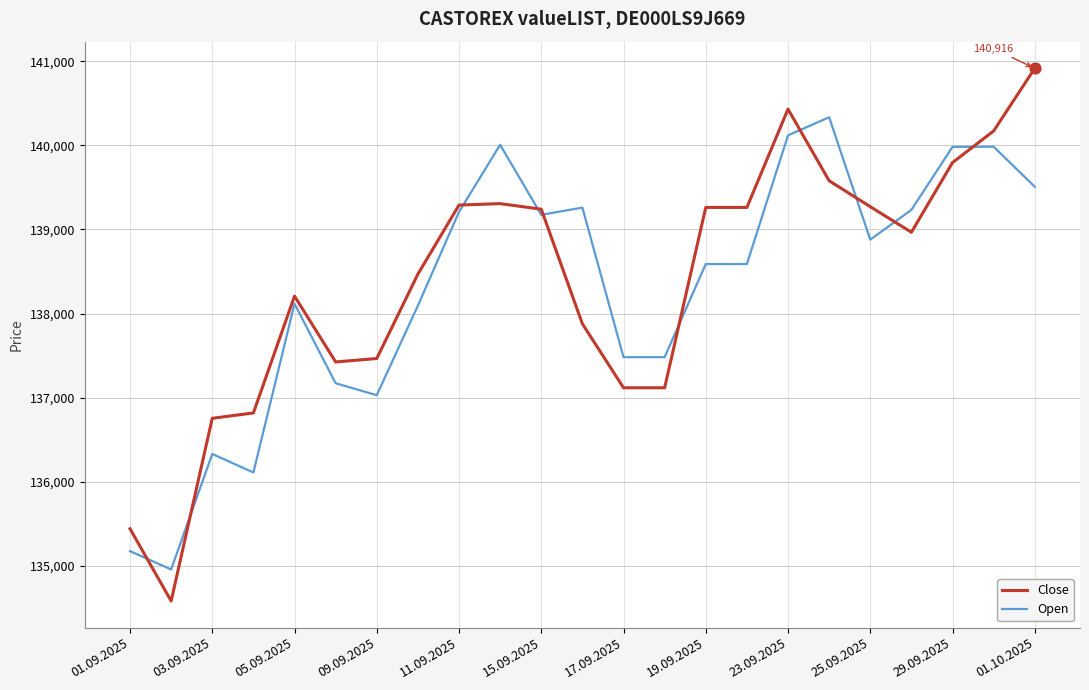

Which series has the widest spread of values?

Close